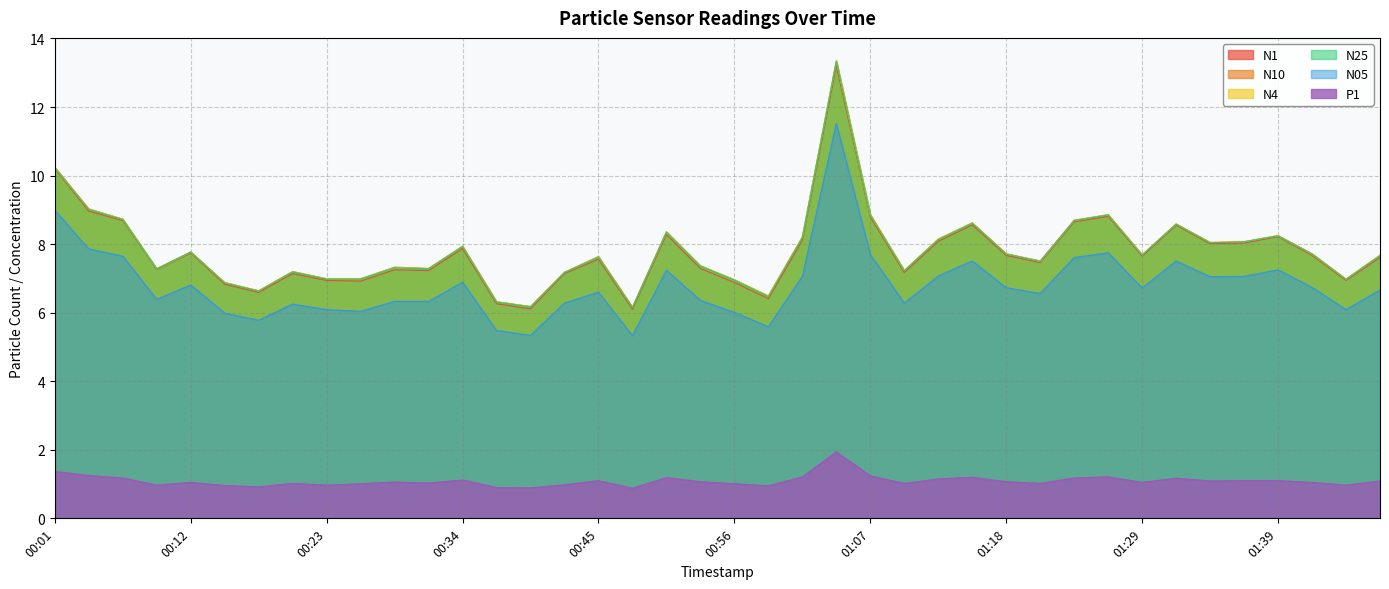

Read the P1 value at 00:23.

1.0